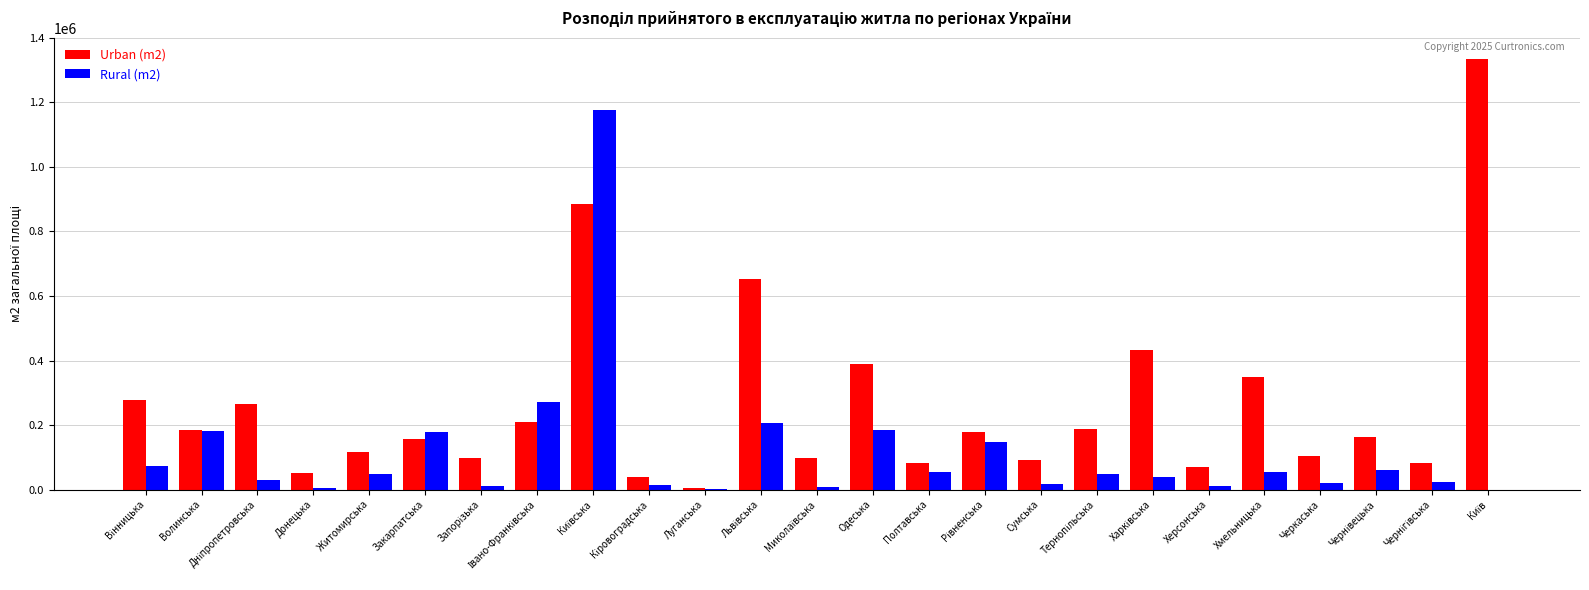

True or false: Urban (m2) has a value of 51624 at Донецька.

True